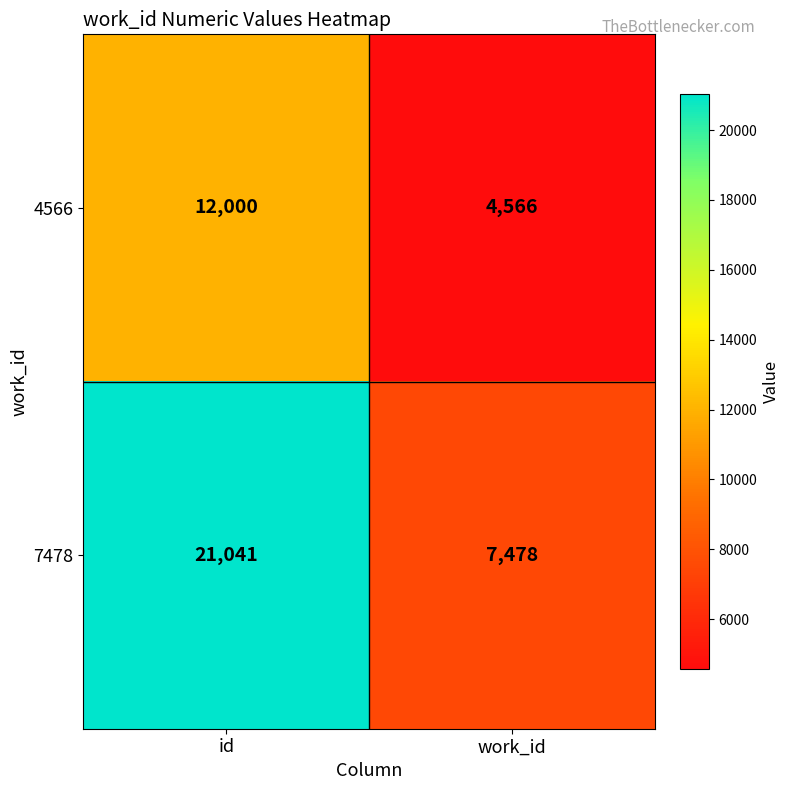

Reading right to left, what are all the values shown in this chart?

4566: work_id=4566	id=12000
7478: work_id=7478	id=21041